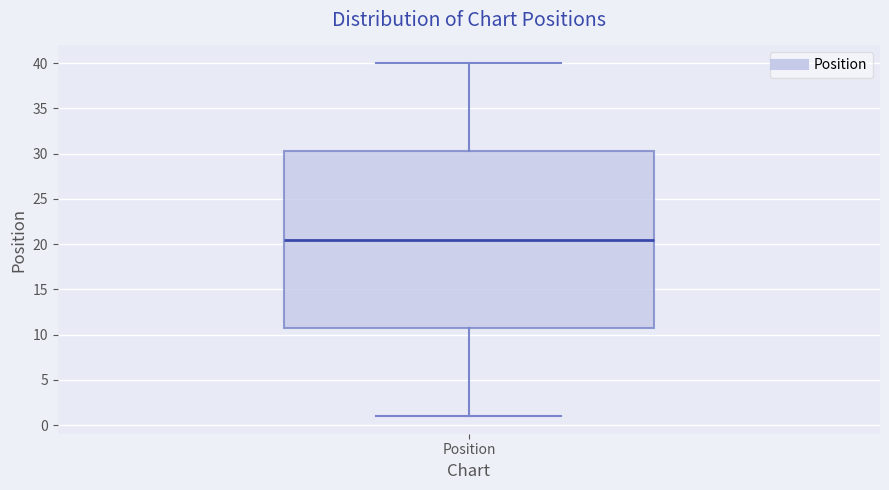

Transcribe this box plot: give where the median line is, the range the box spans, and where the two whiskers end, as read against the y-axis. The values are not printed on the chart, so give them approximately, as read against the axis.

median 20.5, box 11.0 to 30.5, whiskers 1.0 to 40.0